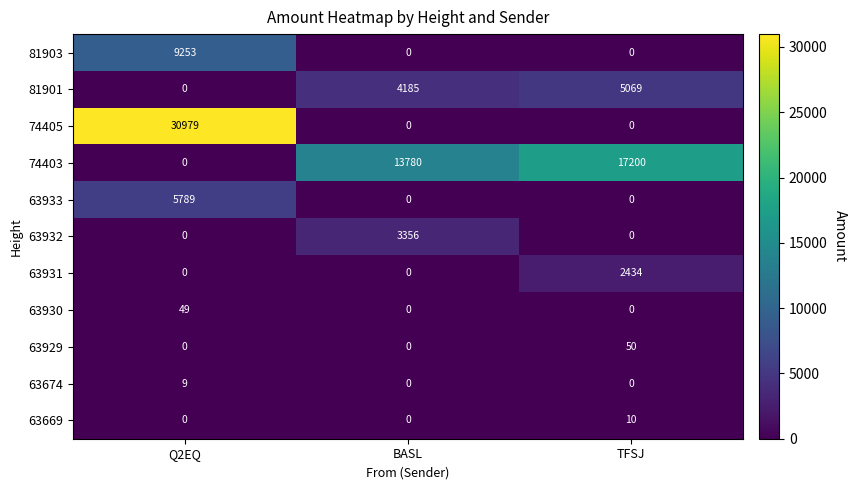

The value of 63930 at TFSJ is -32. True or false?

False